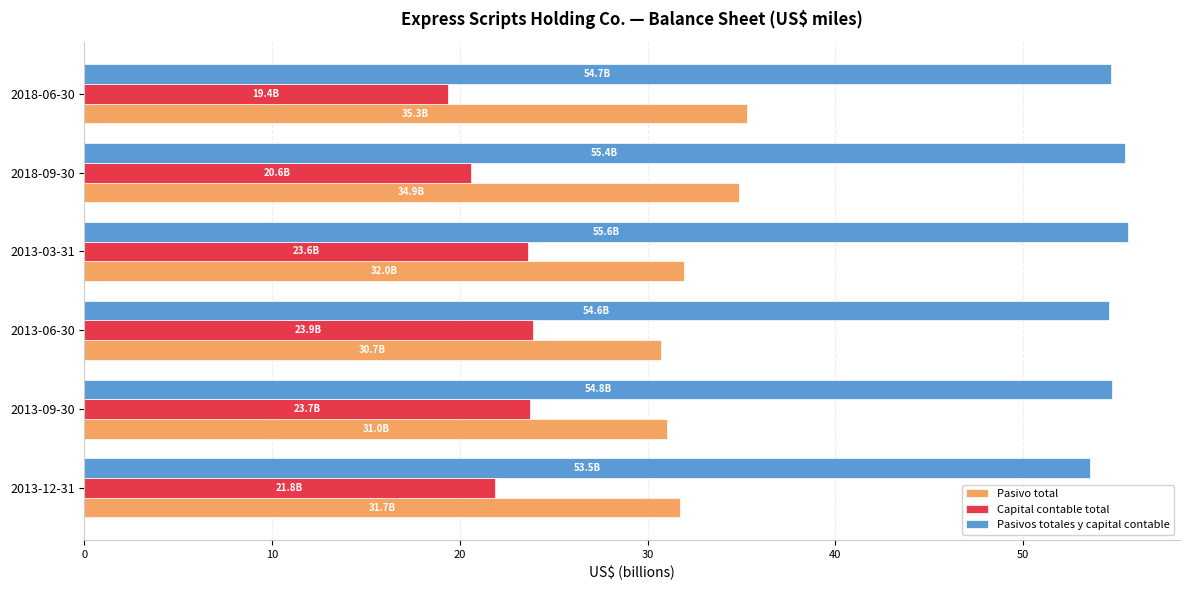

Is the value of Pasivo total at 2013-03-31 greater than the value of Pasivos totales y capital contable at 2018-06-30?

No